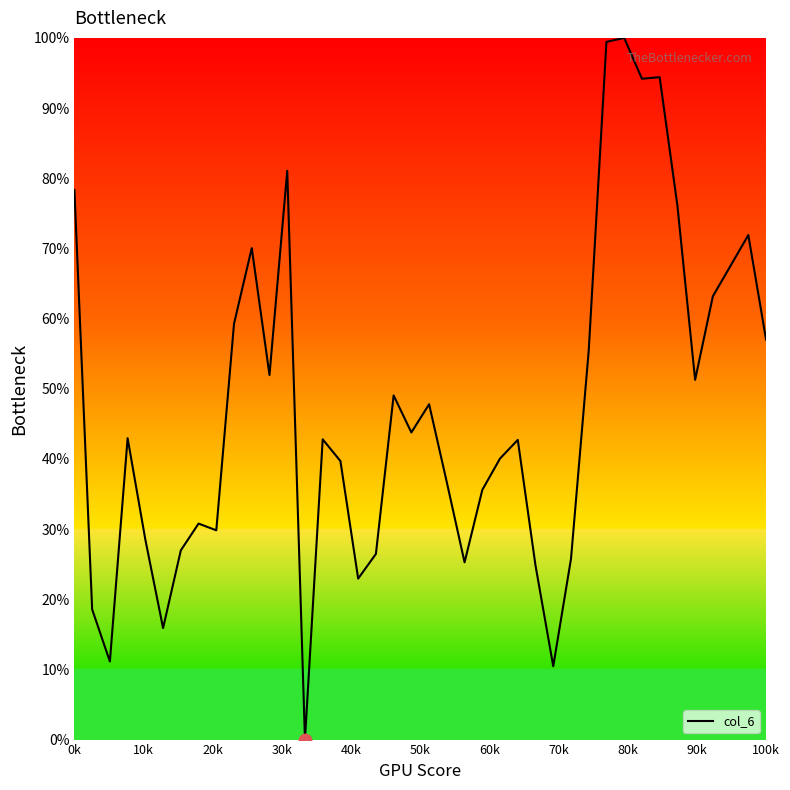

What is the greatest value displayed?

100.0